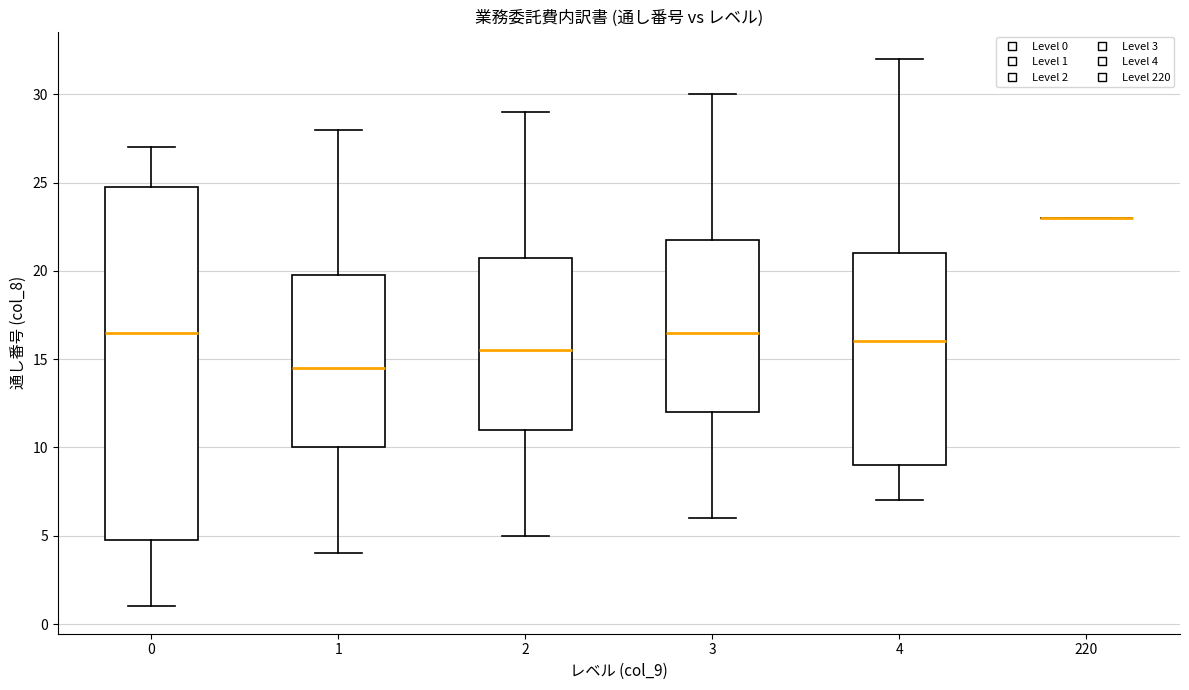

Reading left to right, transcribe this box plot: for each box, give where its median line is, the range the box spans, and where its two whiskers end, as read against the y-axis. The values are not printed on the chart, so give them approximately, as read against the axis.

0: median 16.5, box 5.0 to 25.0, whiskers 1.0 to 27.0
1: median 14.5, box 10.0 to 20.0, whiskers 4.0 to 28.0
2: median 15.5, box 11.0 to 21.0, whiskers 5.0 to 29.0
3: median 16.5, box 12.0 to 22.0, whiskers 6.0 to 30.0
4: median 16.0, box 9.0 to 21.0, whiskers 7.0 to 32.0
220: box collapsed to a line at 23.0, whiskers 23.0 to 23.0